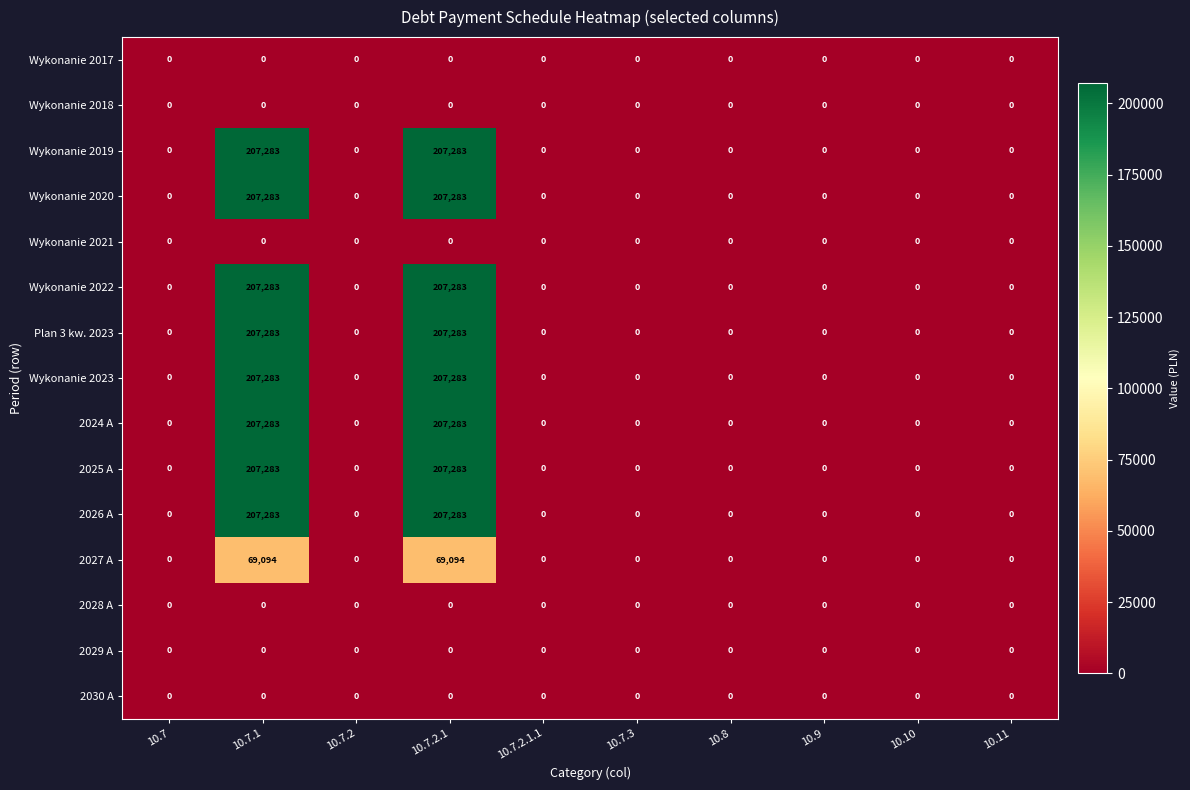

Count the number of data series in this chart.

15